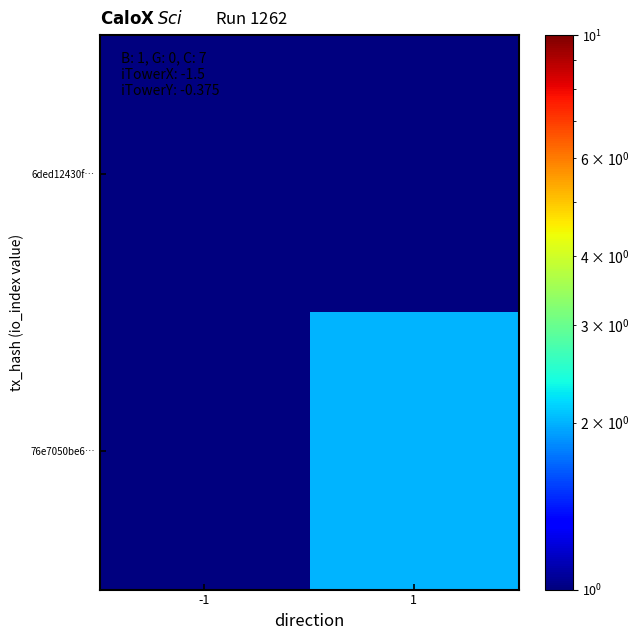

Which series has the largest total across all categories?

76e7050be6…